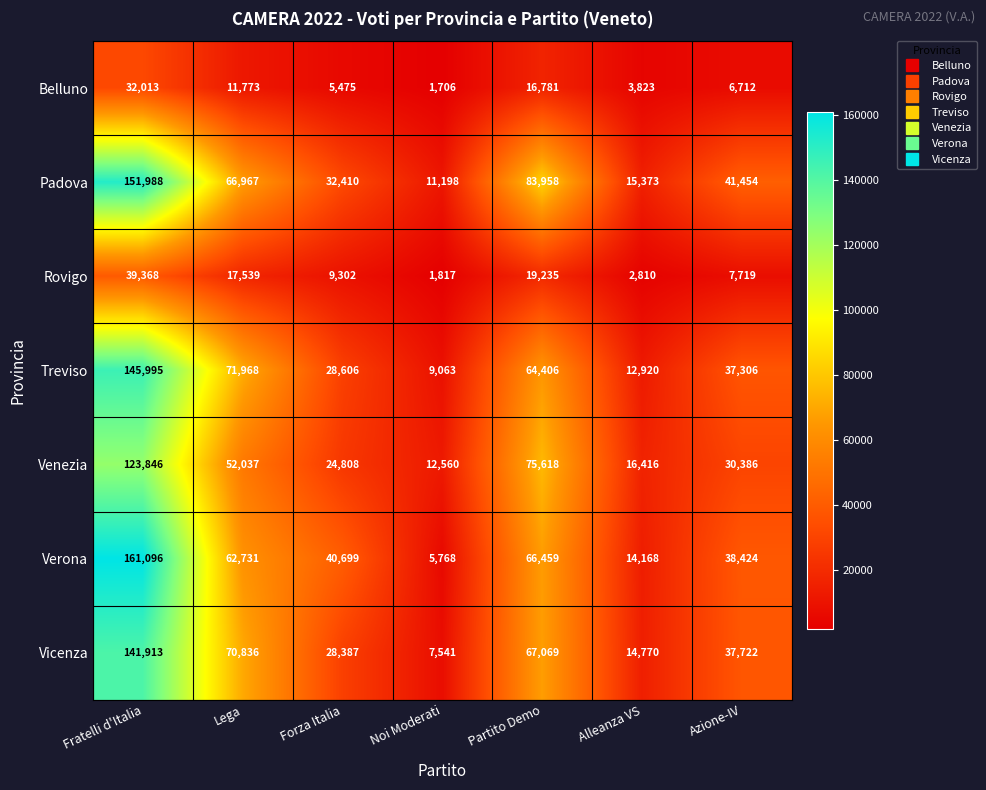

What is the smallest value displayed?

1706